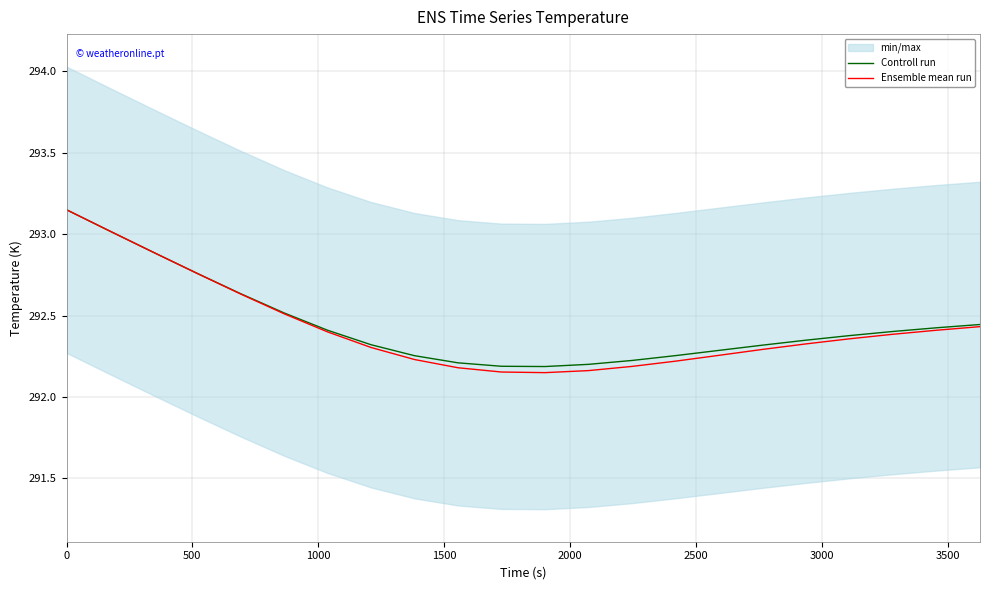

Where do Ensemble mean run and Controll run first cross each other?

500 and 1000